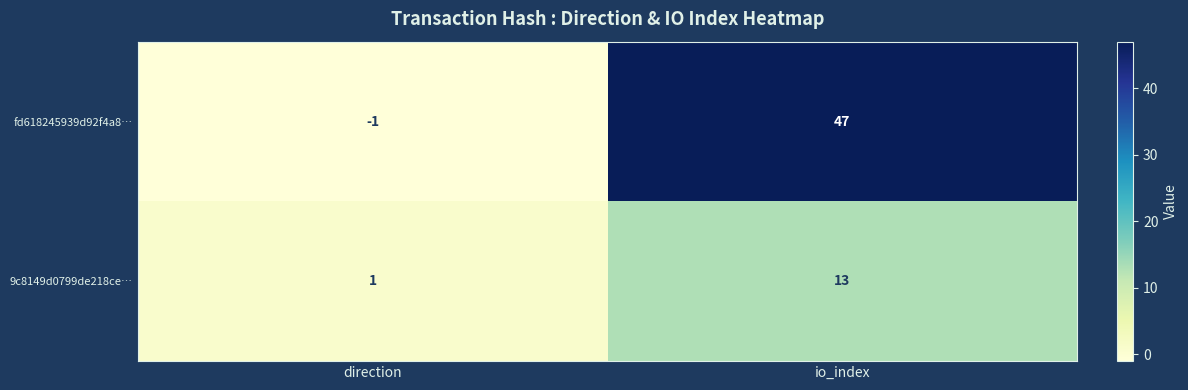

List the series in order of their peak value, highest first.

fd618245939d92f4a8…, 9c8149d0799de218ce…